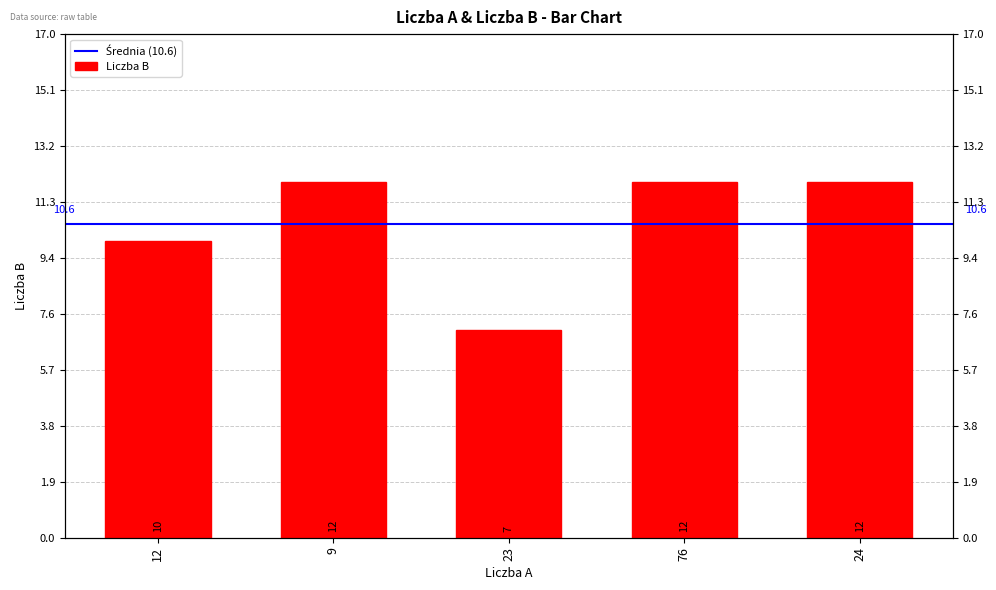

The value at 12 is 14. True or false?

False